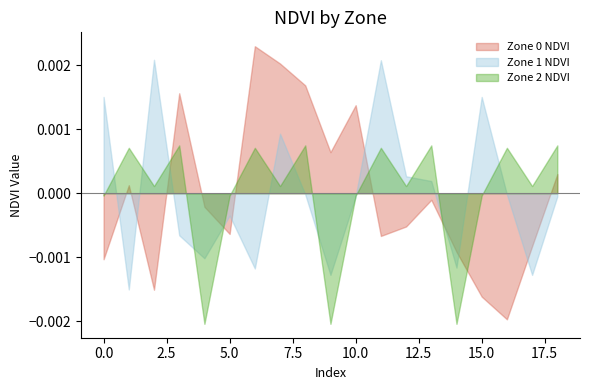

Rank the series by their average value, from highest to lowest.

Zone 1 NDVI, Zone 2 NDVI, Zone 0 NDVI